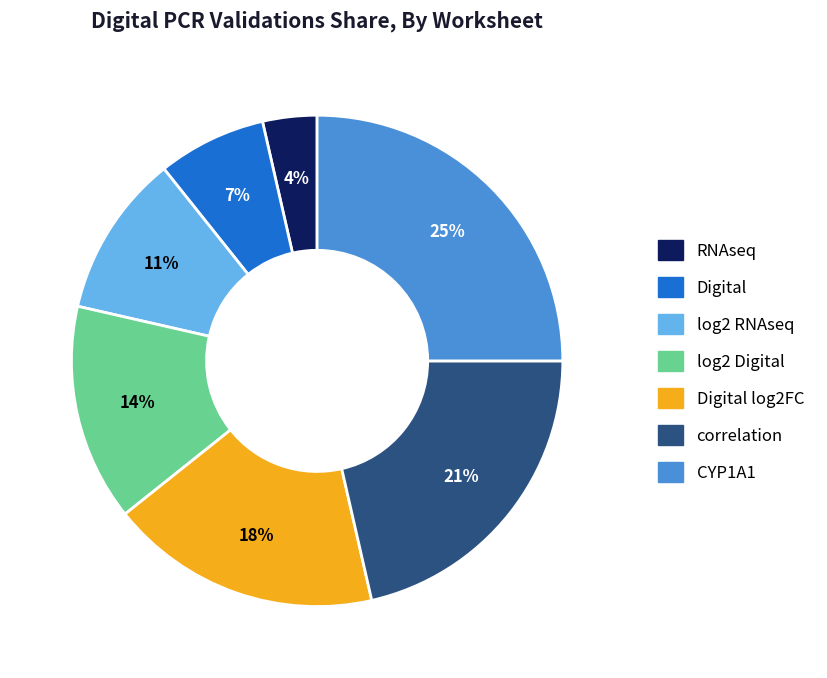

To the nearest percent, what is the average slice percentage?

14%